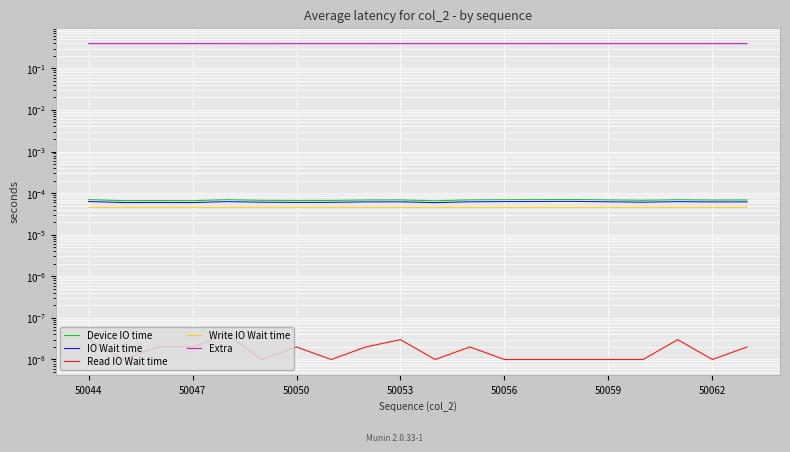

Where is the first local minimum for Read IO Wait time?

50047